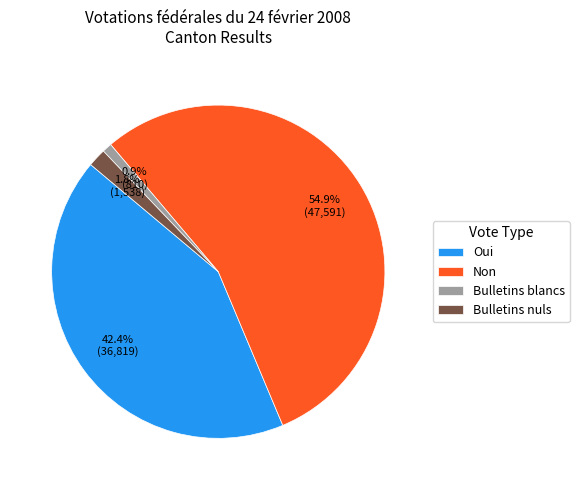

To the nearest percent, what portion does Non represent?

55%